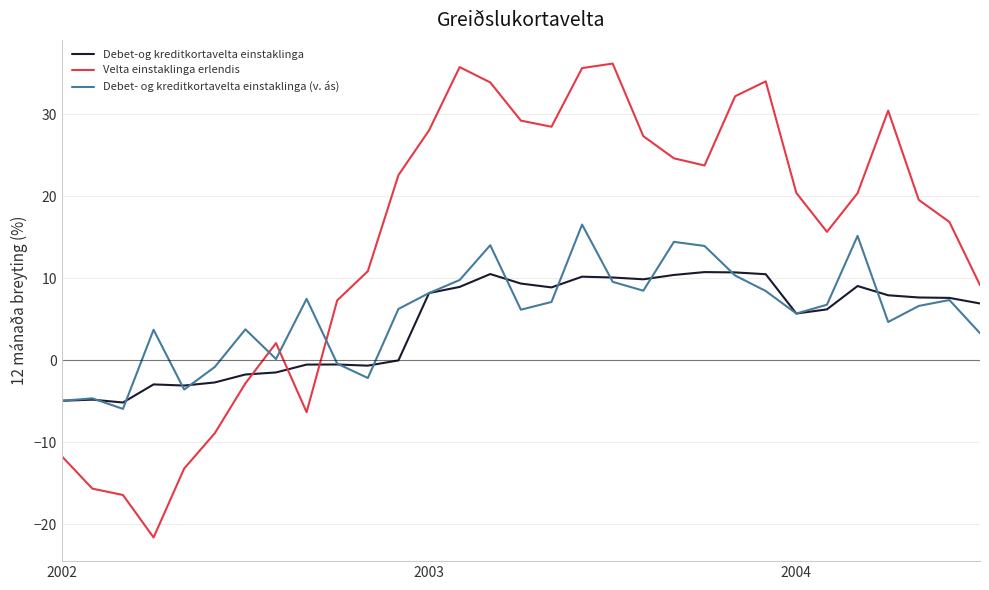

Rank the series by their maximum value, from highest to lowest.

Velta einstaklinga erlendis, Debet- og kreditkortavelta einstaklinga (v. ás), Debet-og kreditkortavelta einstaklinga